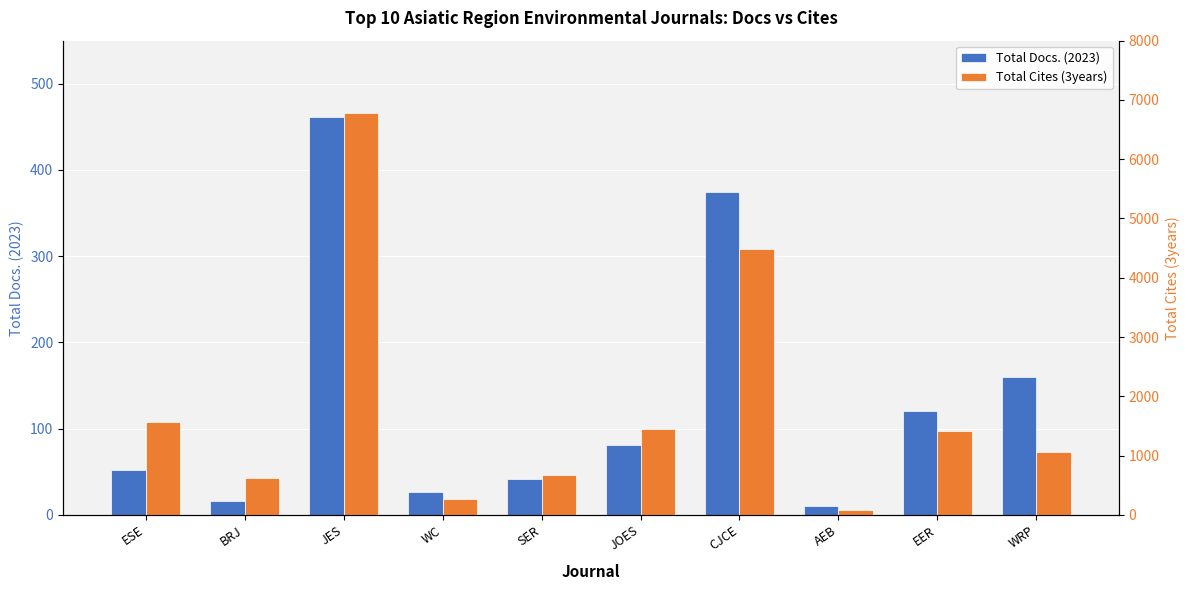

What is the label of the 7th bar from the left?

CJCE